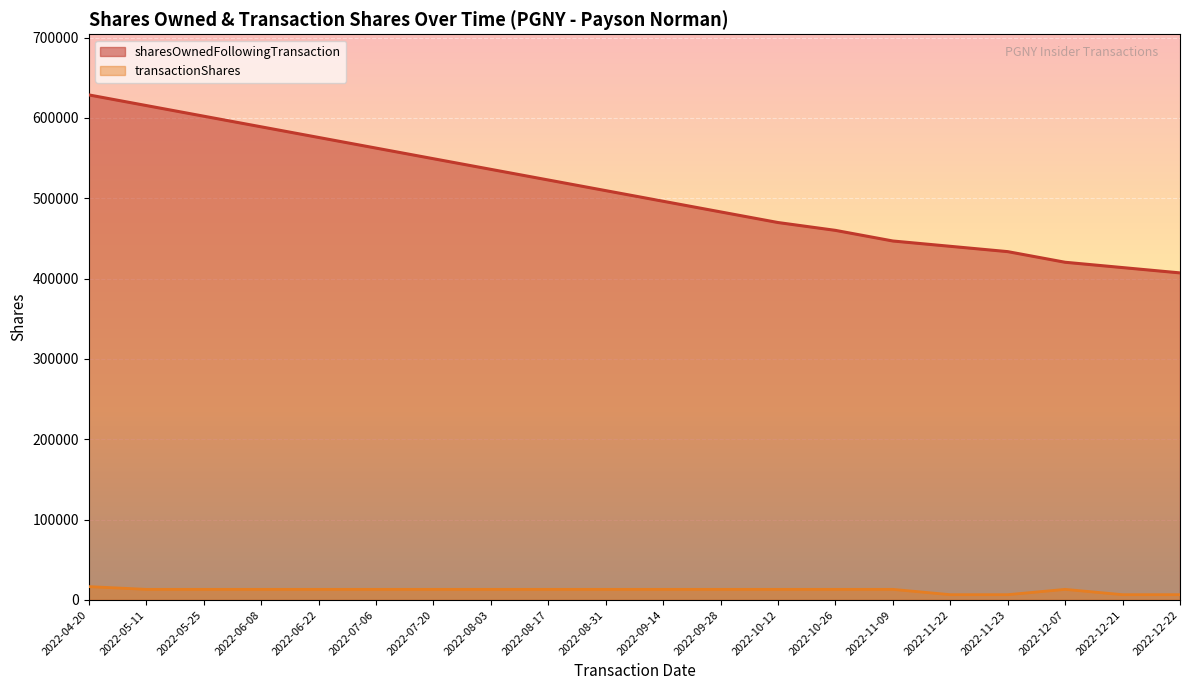

What is the average value?

508041